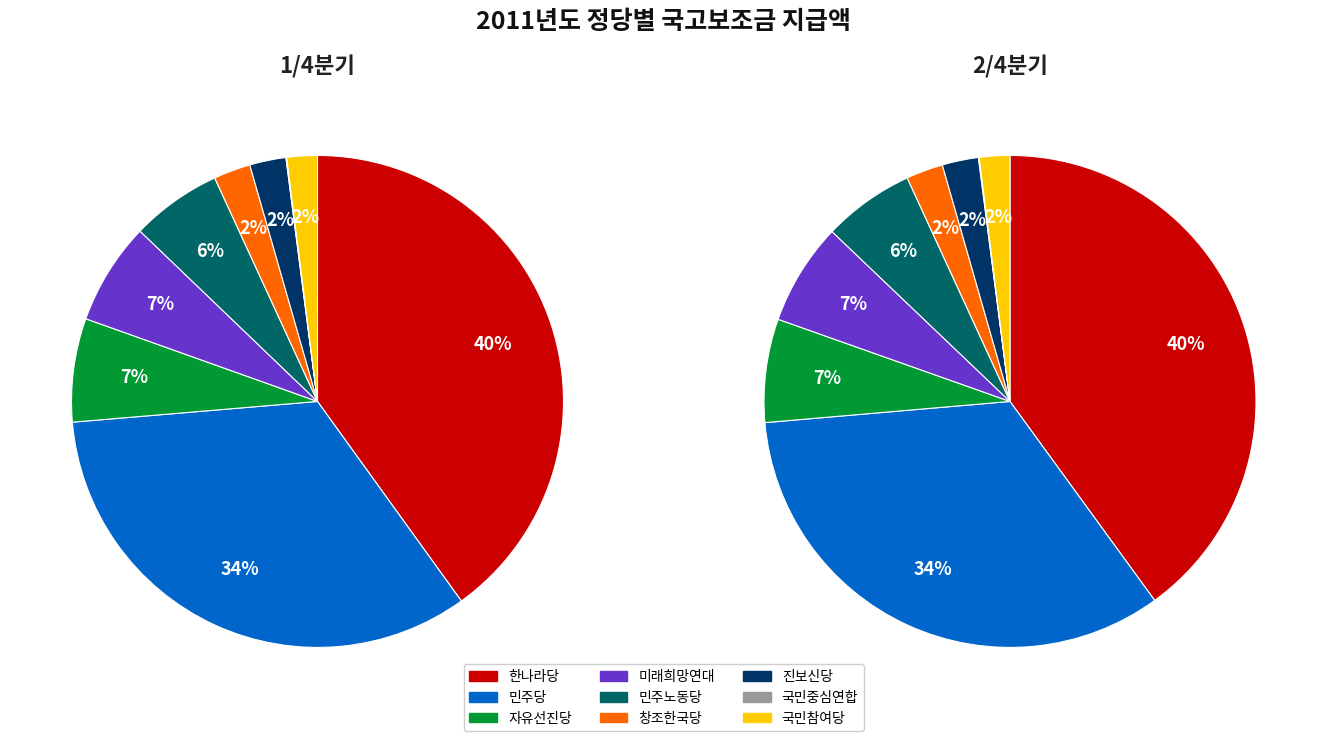

Count the number of slices in the pie.

9